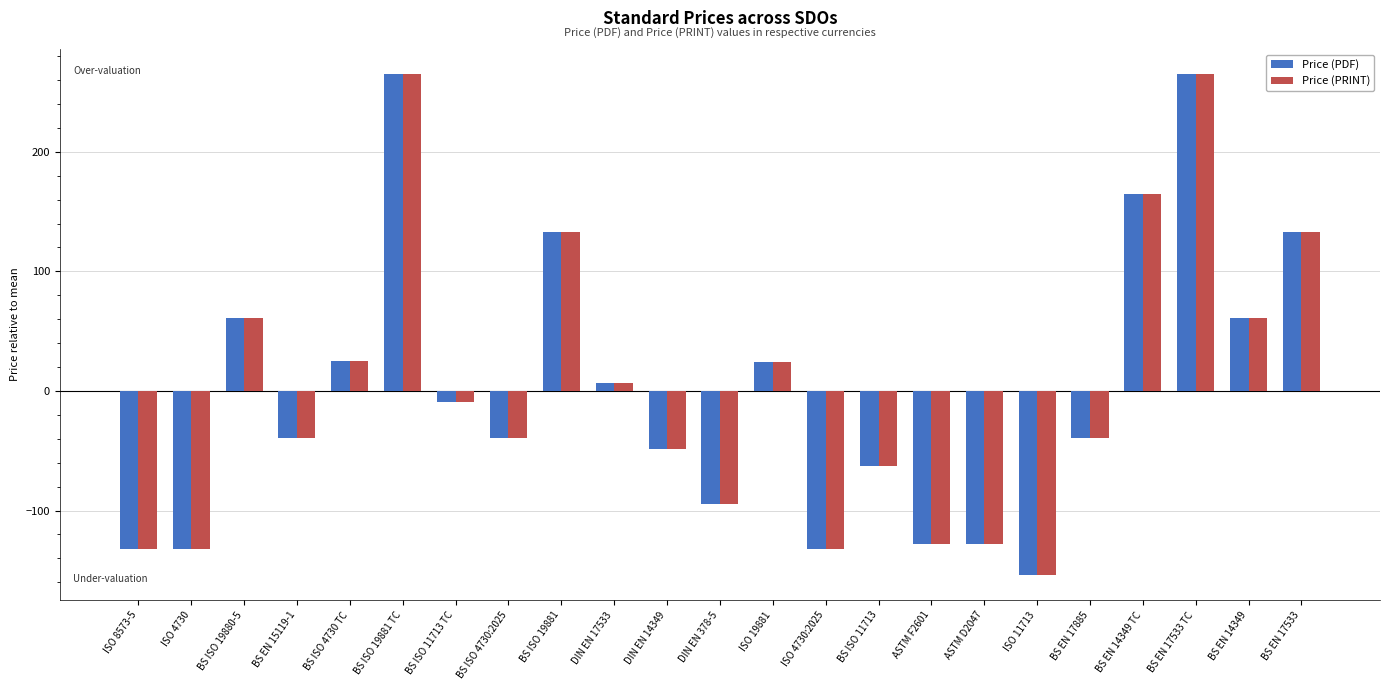

What is the difference between the maximum and minimum values in the Price (PDF) series?

419.0